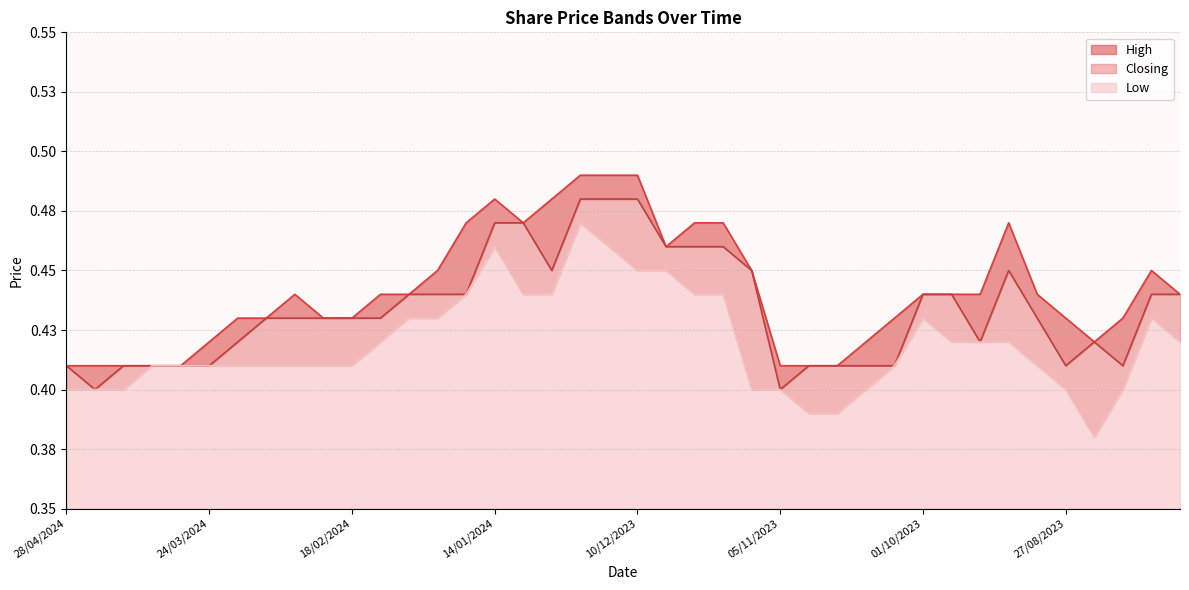

Does the chart have visible grid lines?

Yes